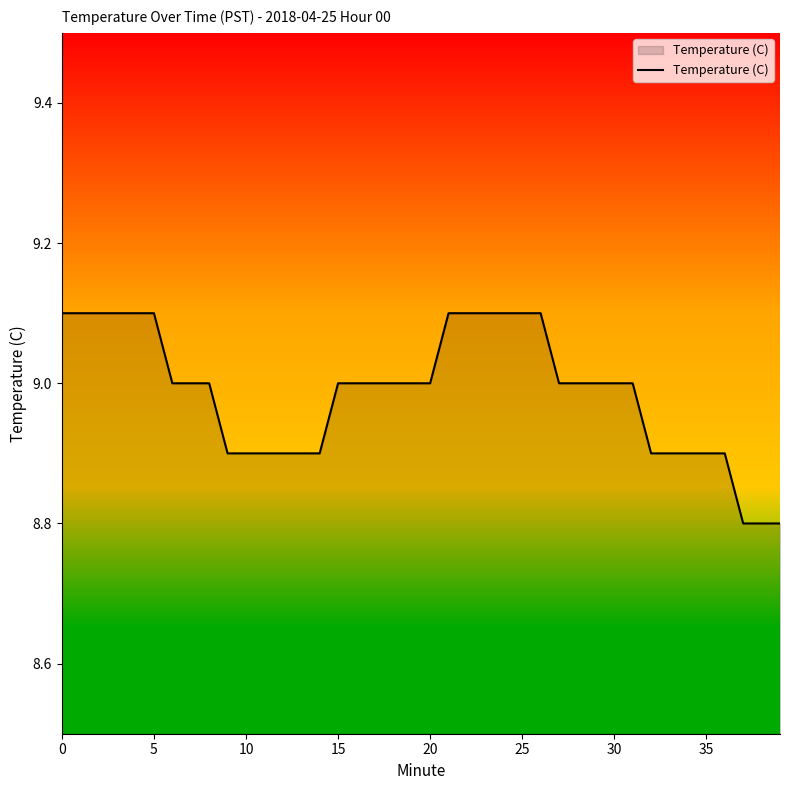

Count the number of data series in this chart.

1